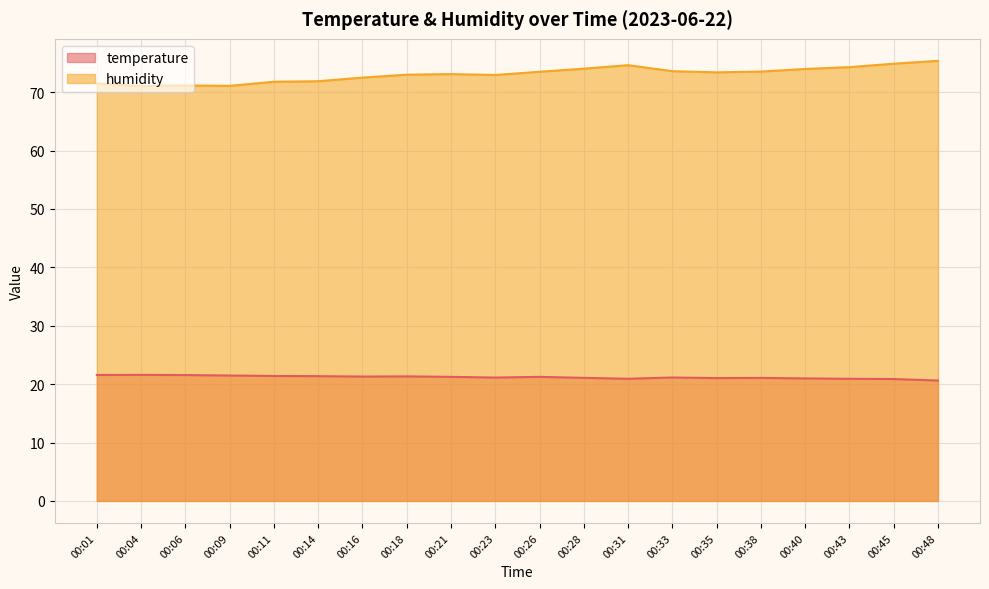

Between 00:23 and 00:38, which series saw the biggest shift?

humidity